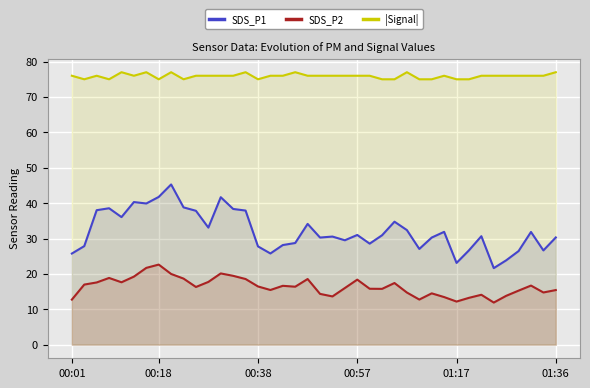

True or false: SDS_P1 and SDS_P2 cross at least once.

False